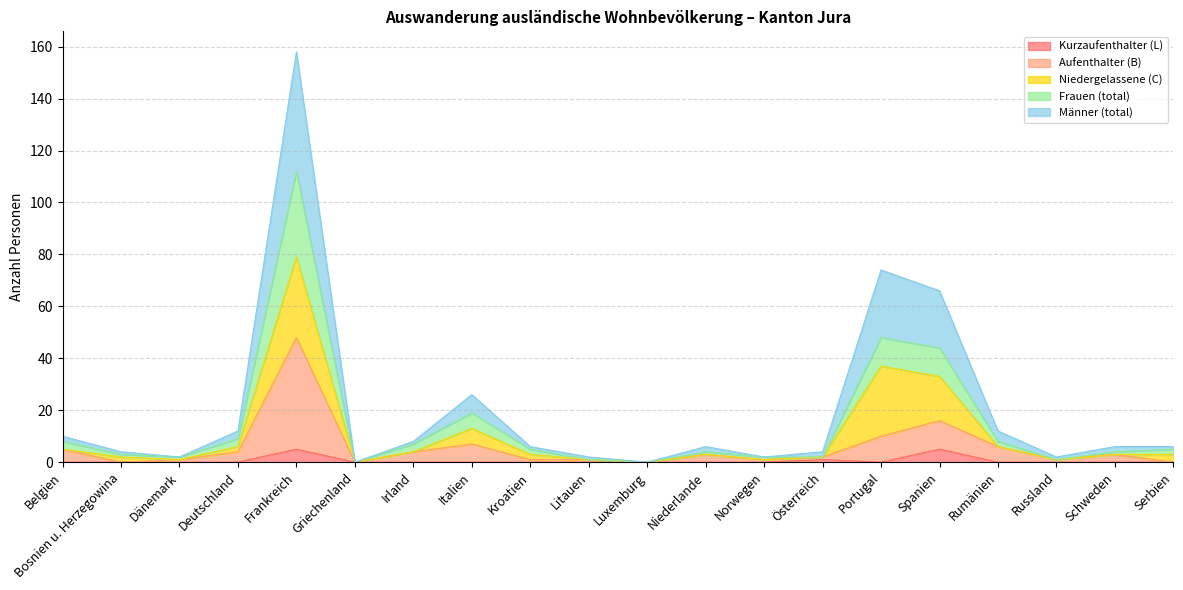

At which category is the sum across all series the highest?

Frankreich